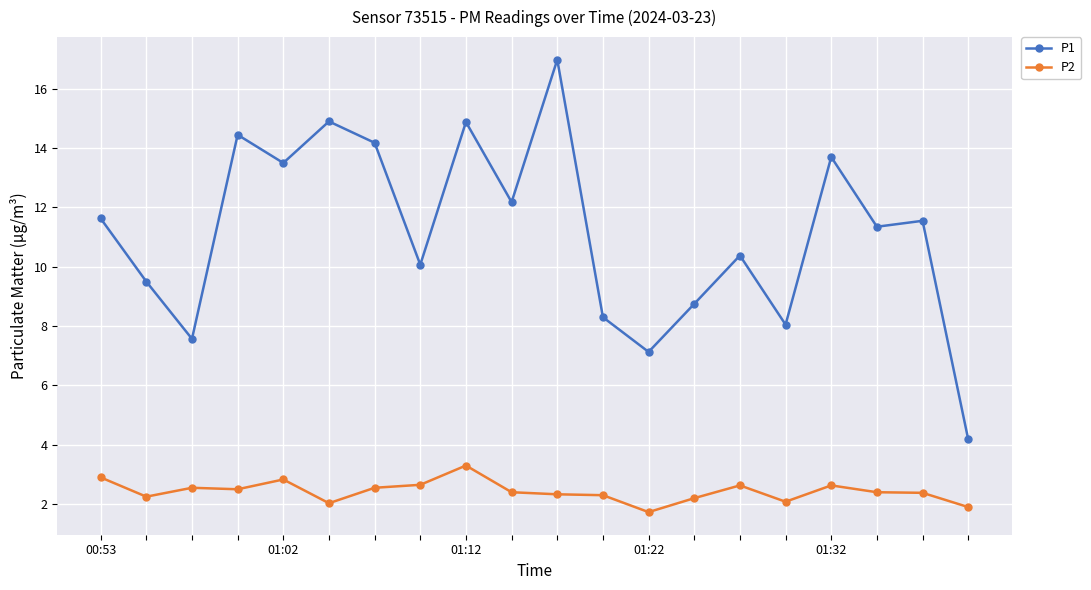

What is the sum of all P2 values?

48.5